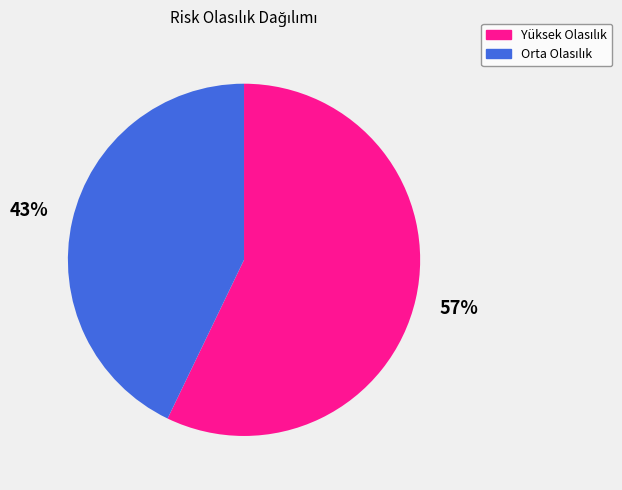

To the nearest percent, what is the average slice percentage?

50%